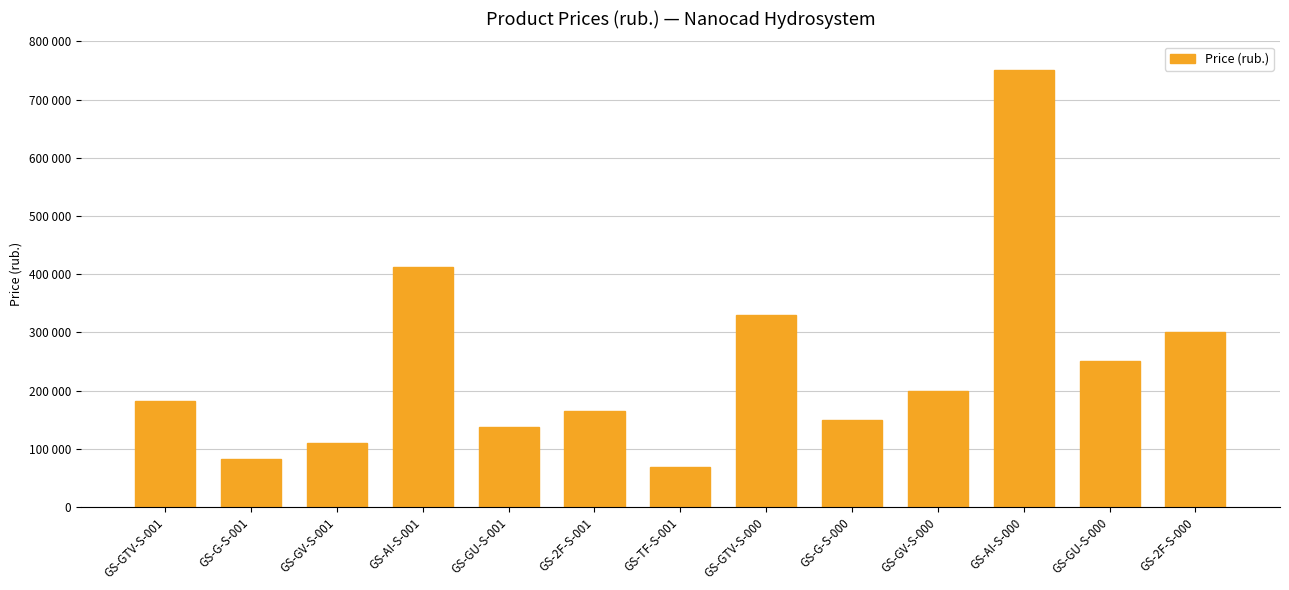

Reading left to right, what are all the values shown in this chart?

181500	82500	110000	412500	137500	165000	68750	330000	150000	200000	750000	250000	300000